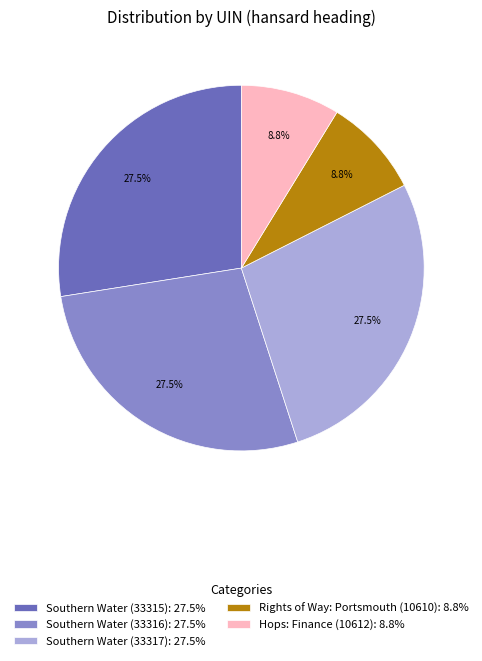

Is Southern Water (33316) the majority of the pie?

No